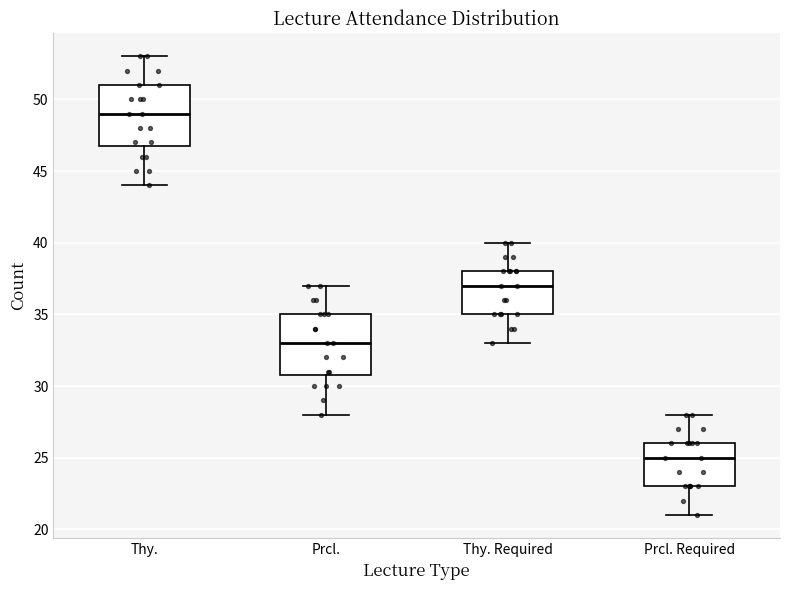

Which box's median line is the lowest?

Prcl. Required